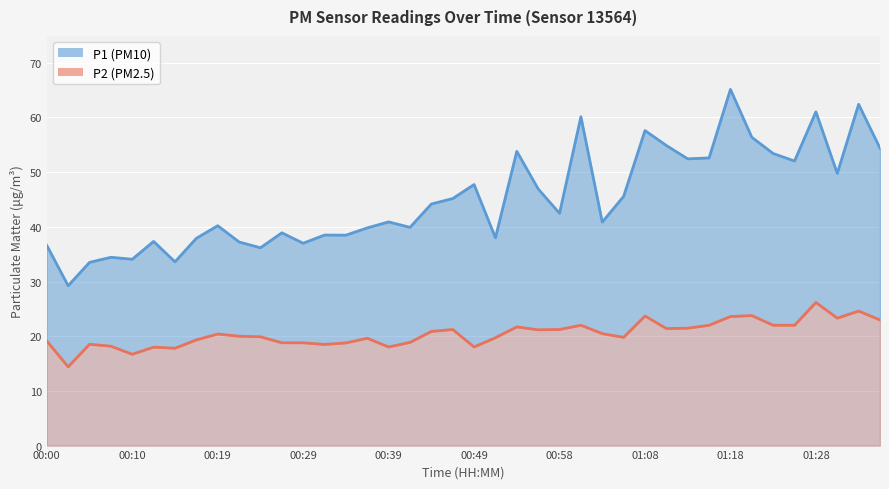

Which series has the largest total across all categories?

P1